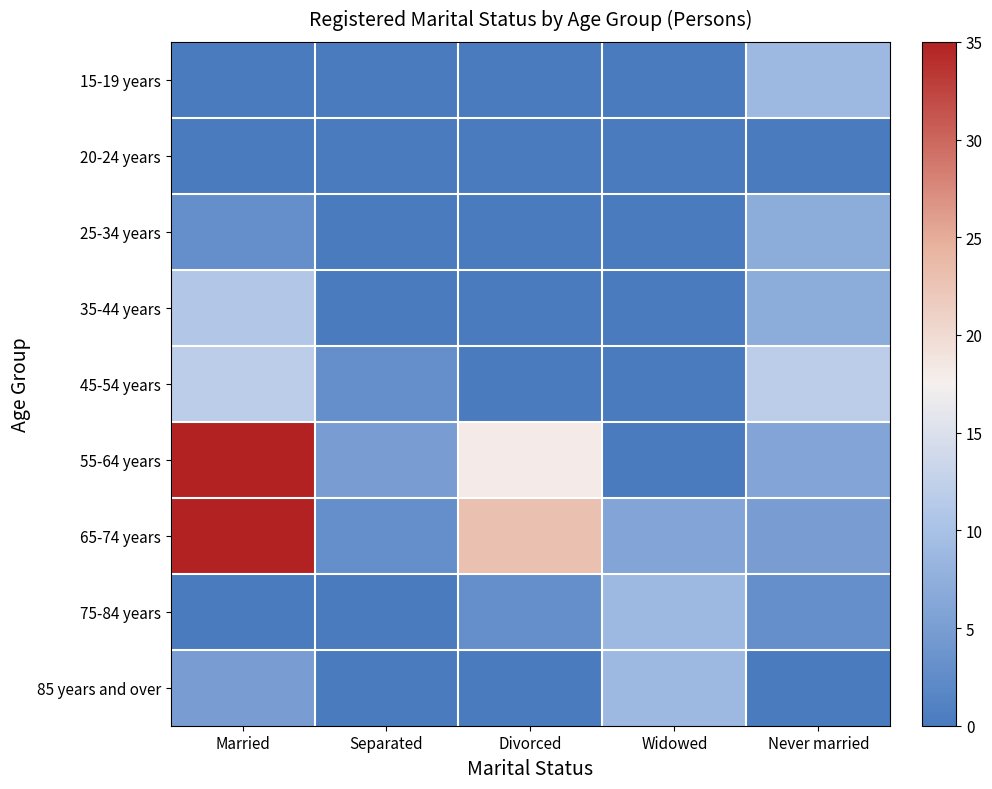

How many data points does each series have?

5